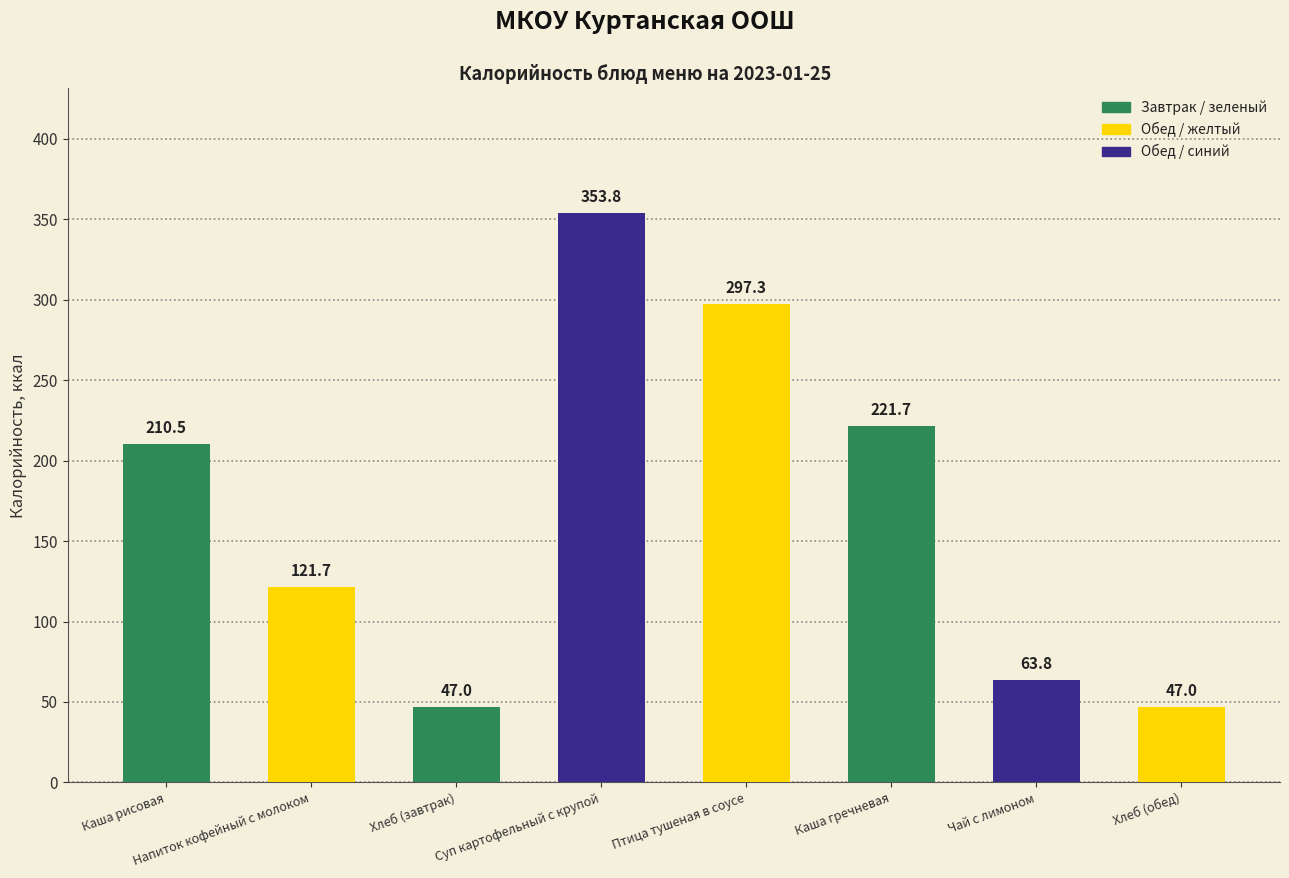

How many bars are there in total?

8